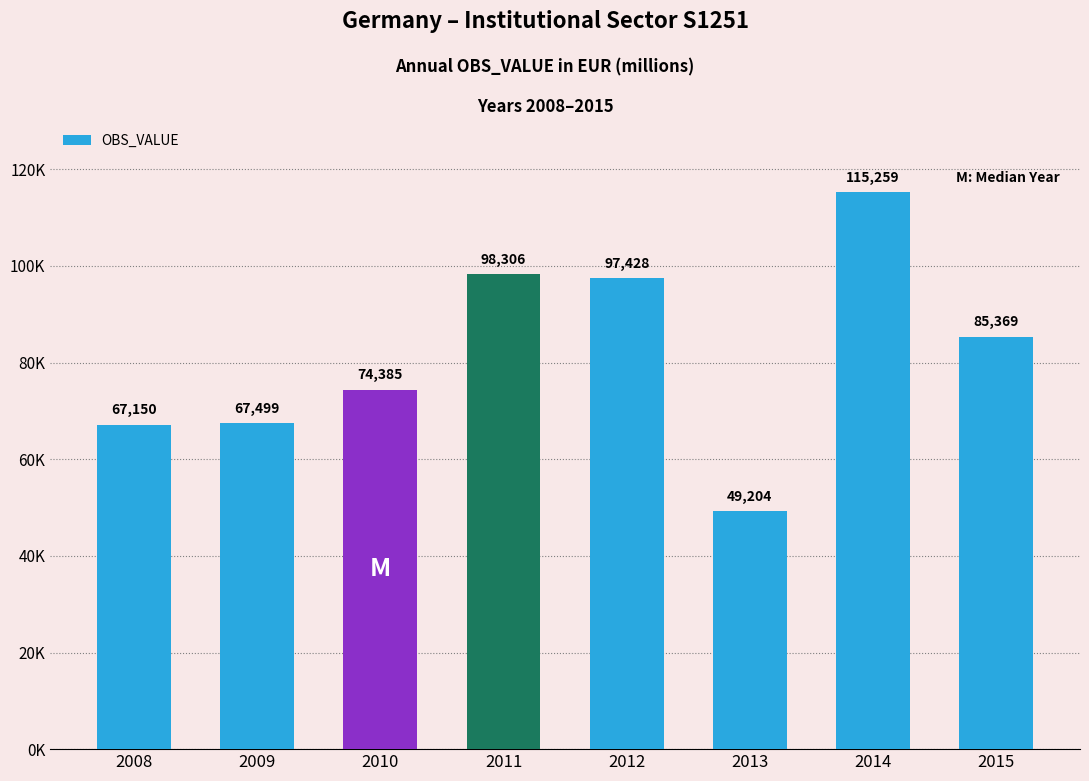

Rank the categories by value from highest to lowest.

2014, 2011, 2012, 2015, 2010, 2009, 2008, 2013